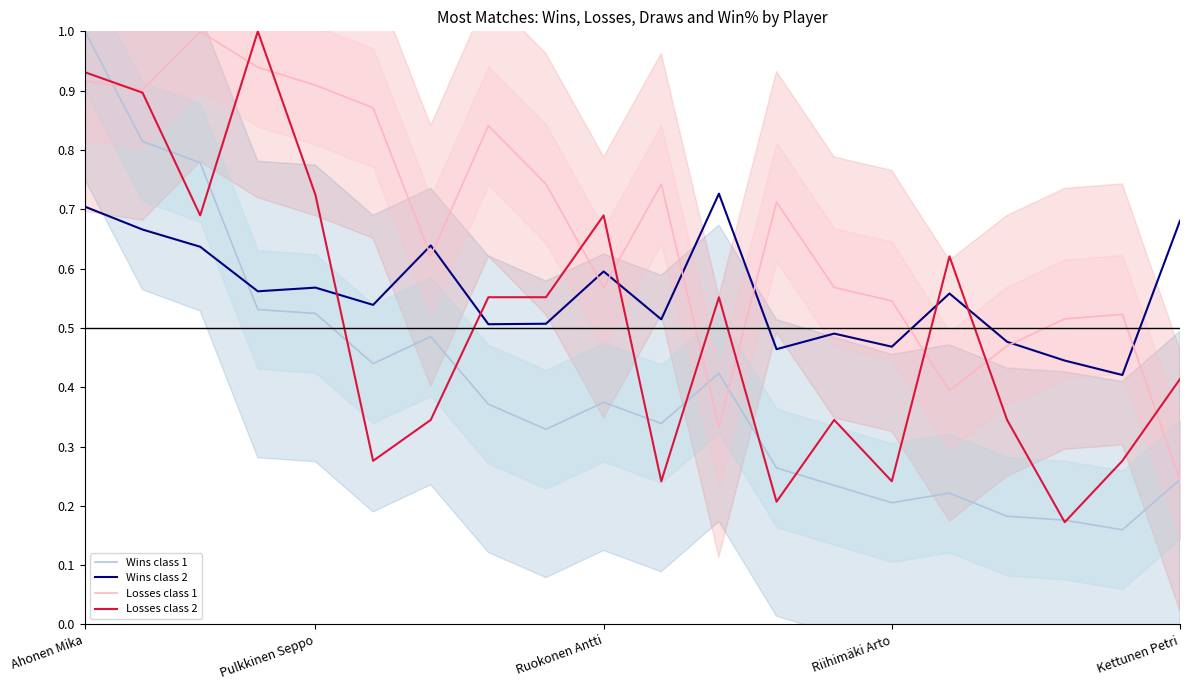

At which label does Wins class 1 reach its peak?

Ahonen Mika